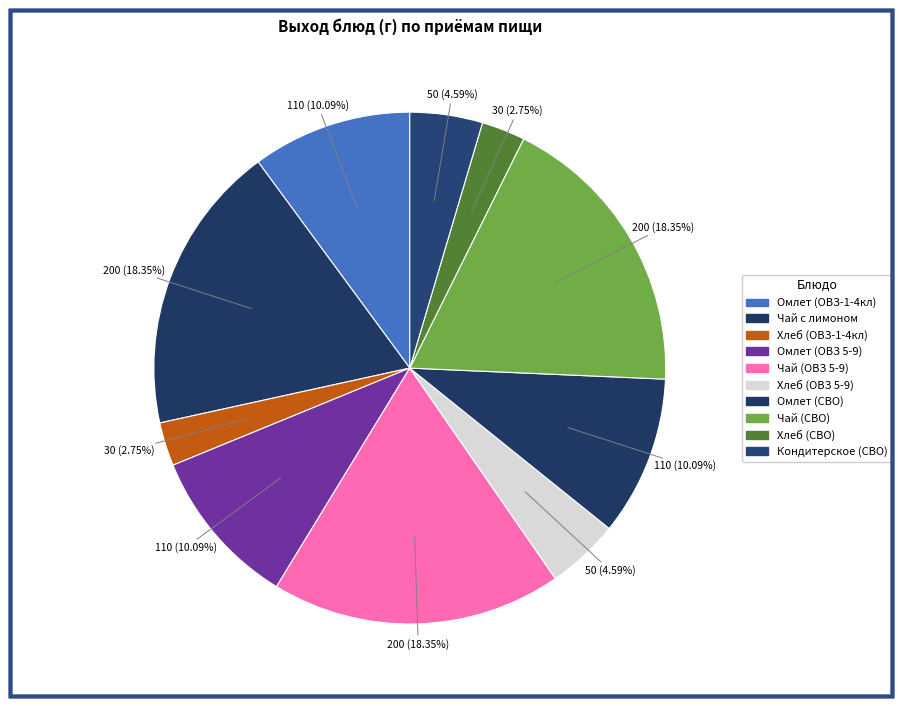

How many slices are in this pie chart?

10